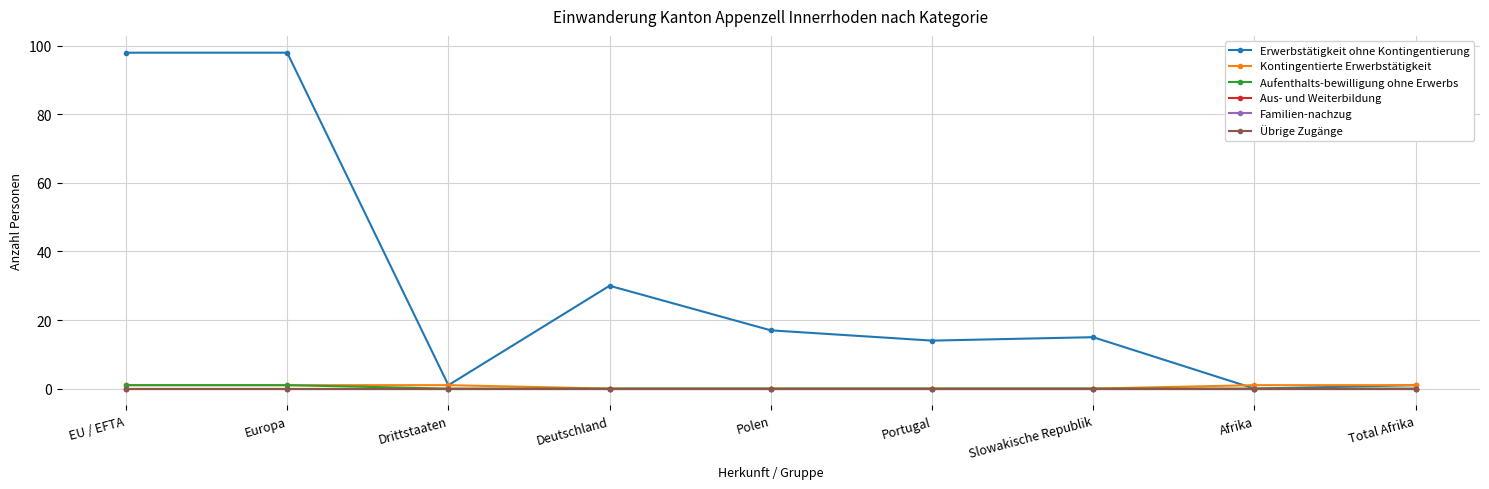

Is this an area chart (filled region under the line)?

No